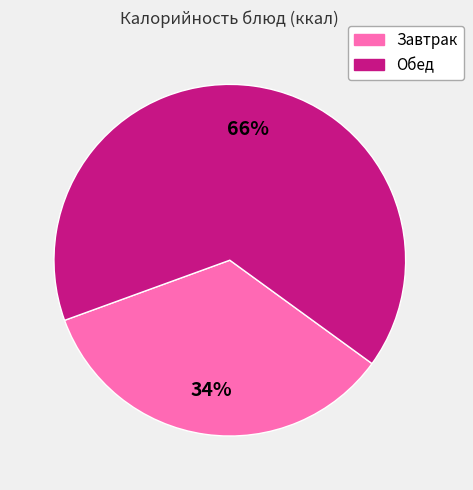

To the nearest percent, what is the average slice percentage?

50%